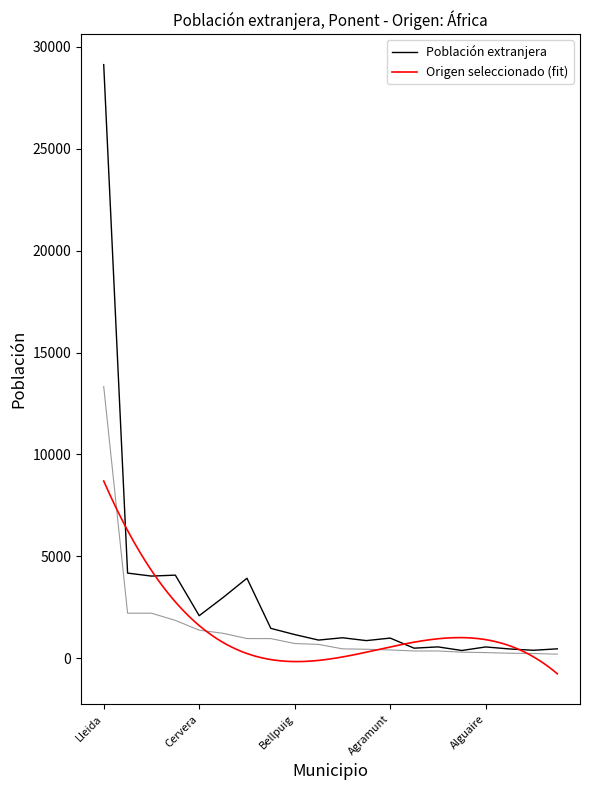

Does the chart have visible grid lines?

No